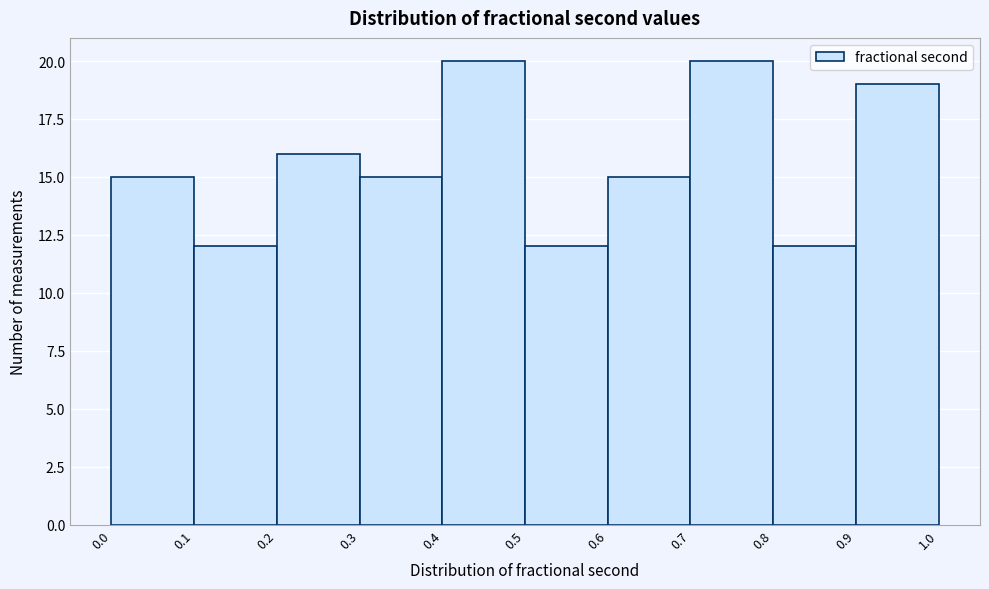

Reading left to right, transcribe this chart: for each bar, give the range it covers on the x-axis and its height. The values are not printed on the chart, so give them approximately, as read against the axis.

0.0 to 0.1: 15
0.1 to 0.2: 12
0.2 to 0.3: 16
0.3 to 0.4: 15
0.4 to 0.5: 20
0.5 to 0.6: 12
0.6 to 0.7: 15
0.7 to 0.8: 20
0.8 to 0.9: 12
0.9 to 1.0: 19